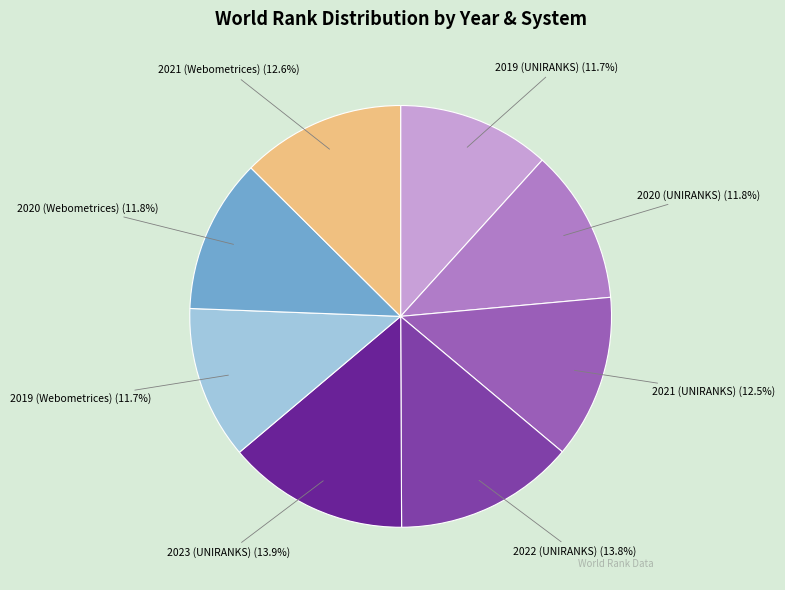

What portion of the pie excludes 2020 (Webometrices)?

88.2%